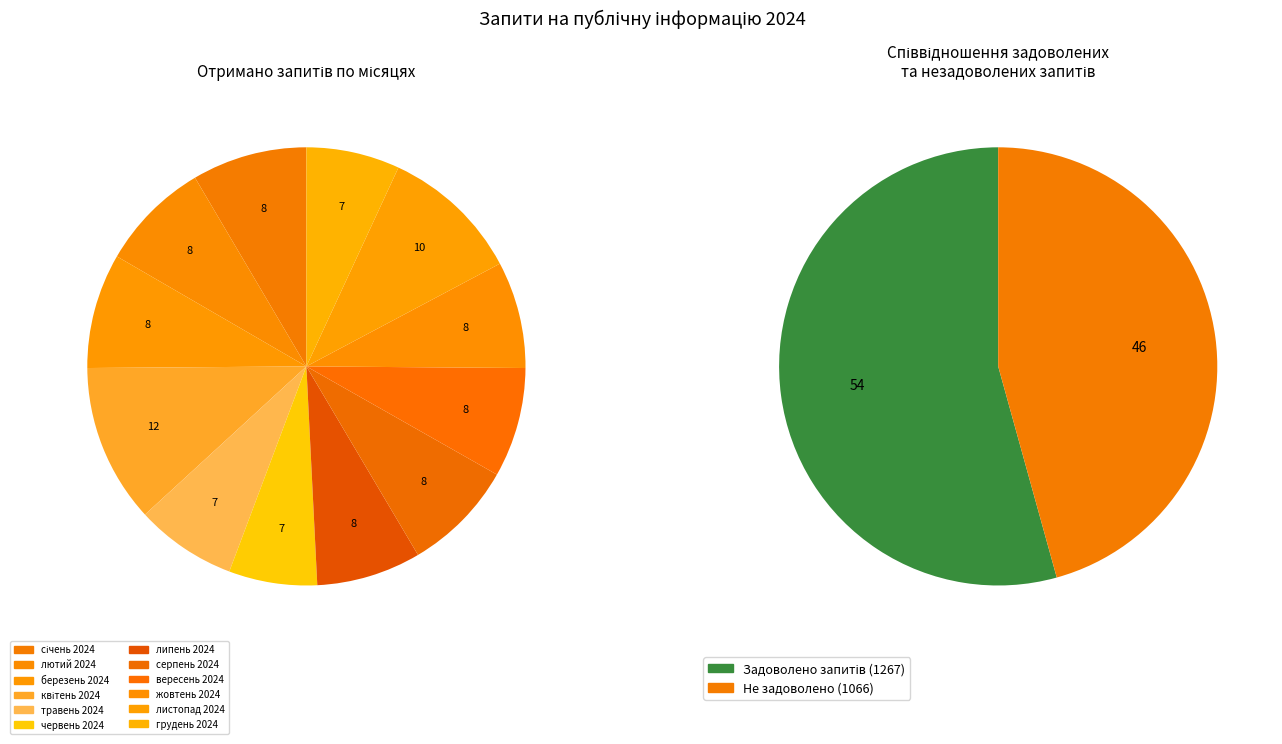

To the nearest percent, what portion does вересень 2024 represent?

8%